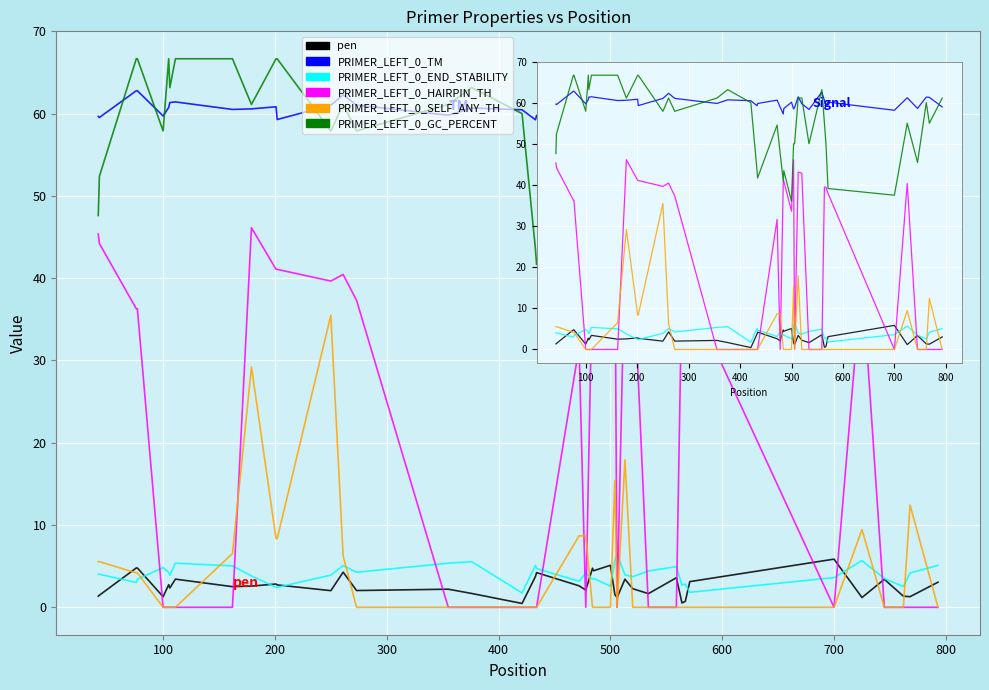

What is the maximum value shown in the chart?

66.7